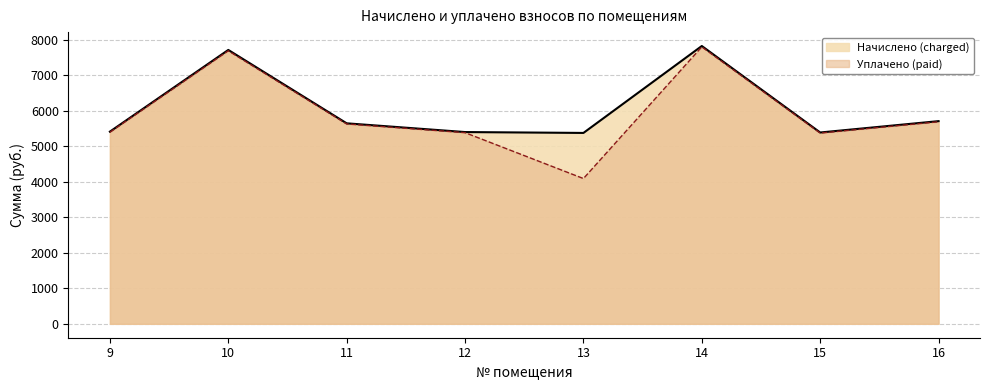

What is the average value of the Начислено (charged) series?

6063.6